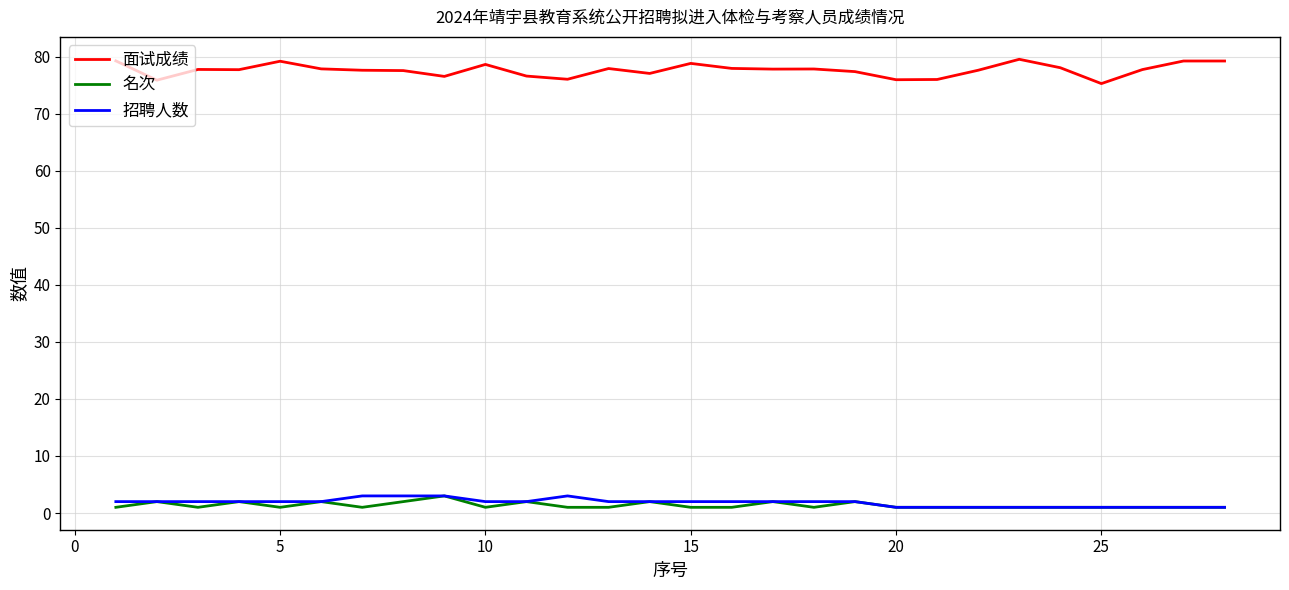

True or false: 面试成绩 and 名次 cross at least once.

False